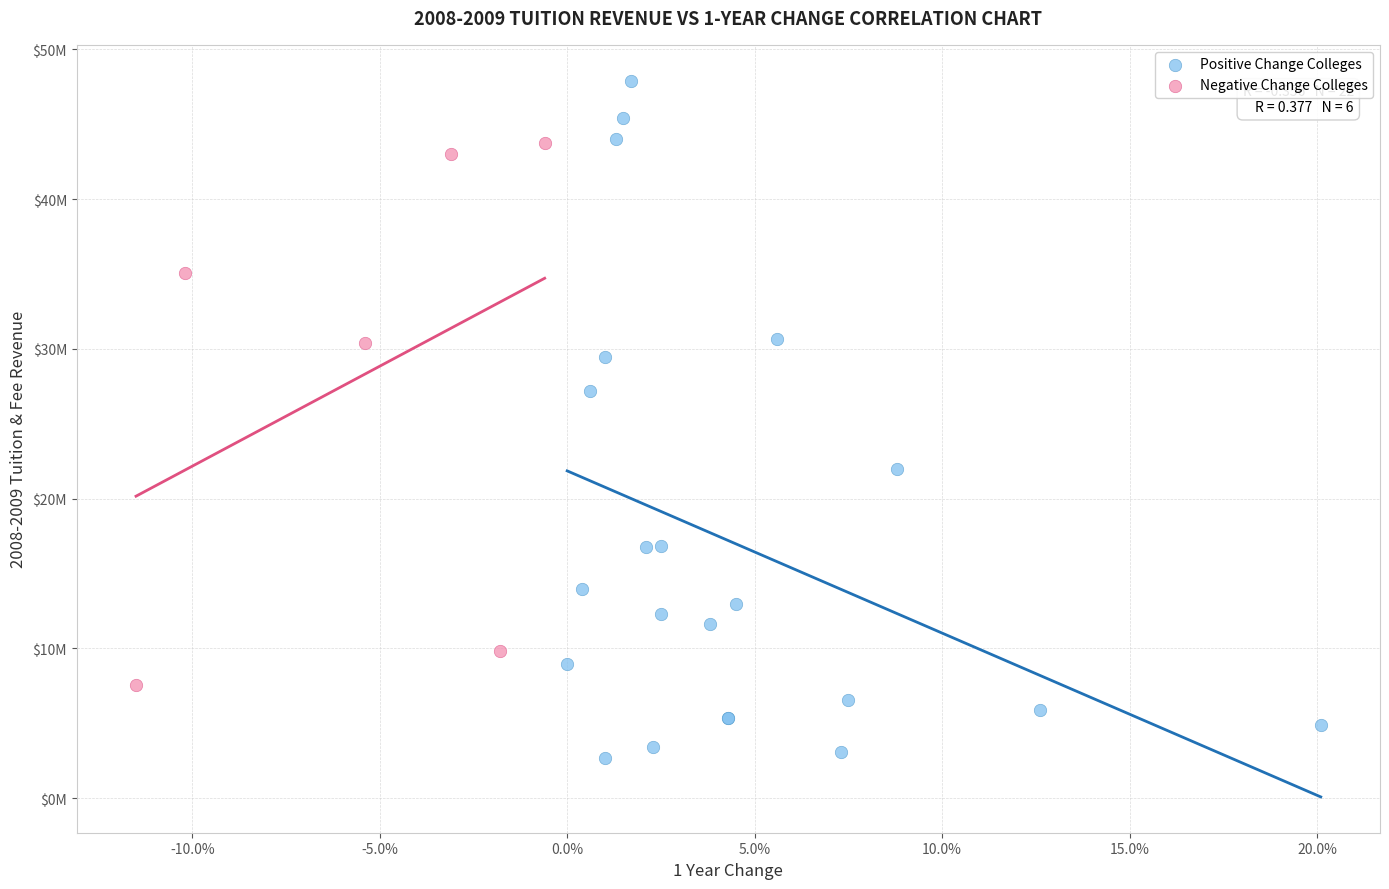

What are all the series names shown in the legend?

Positive Change Colleges, Negative Change Colleges